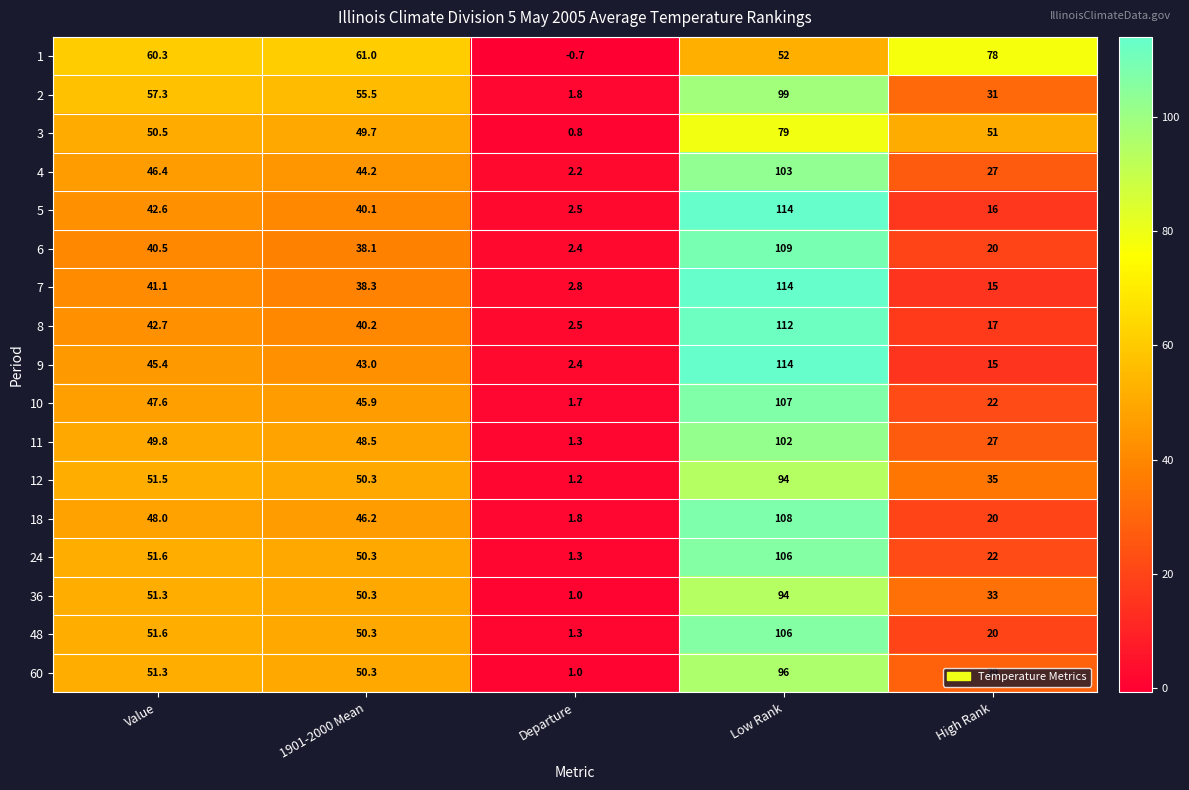

At which label does 5 first exceed 40?

Value